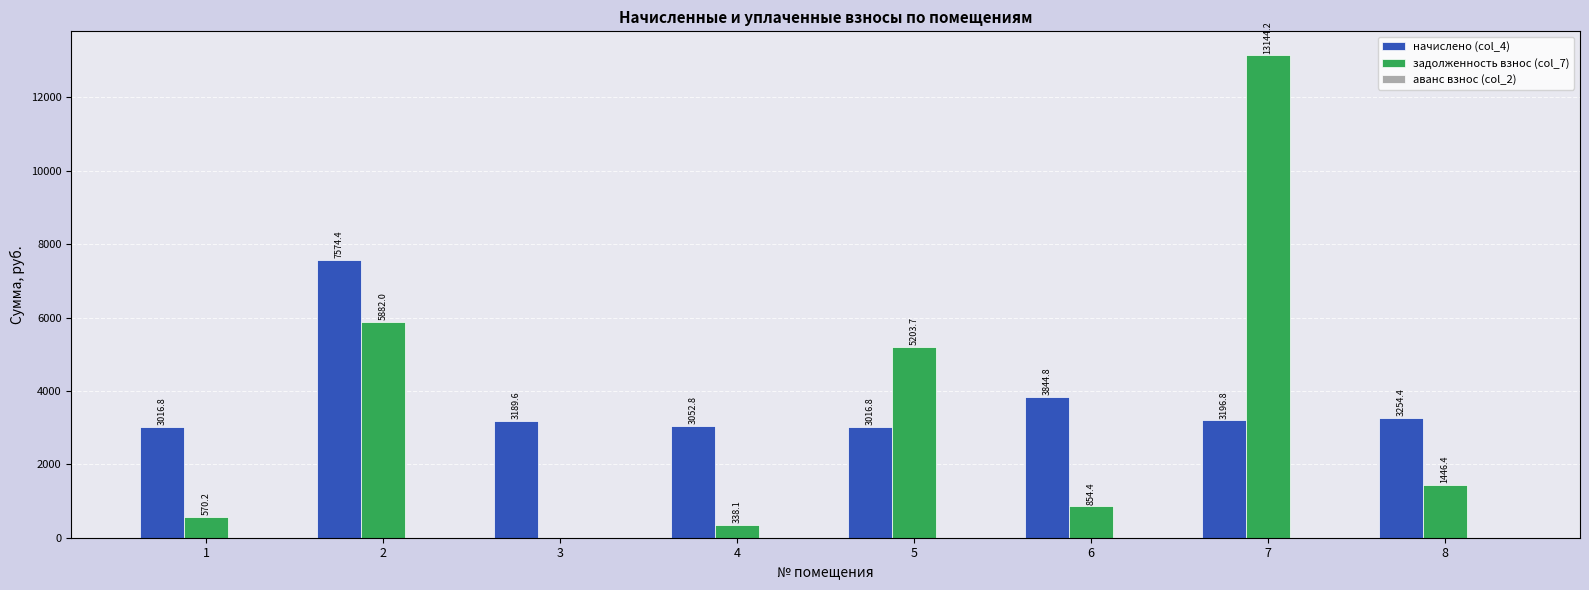

What value does the начислено (col_4) series have at 8?

3254.4